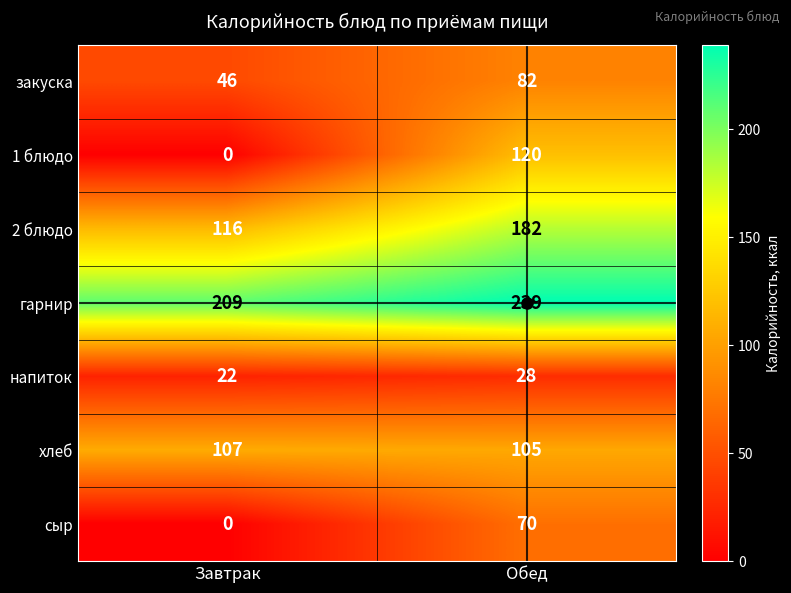

What value does the 2 блюдо series have at Завтрак, to the nearest 10?

120